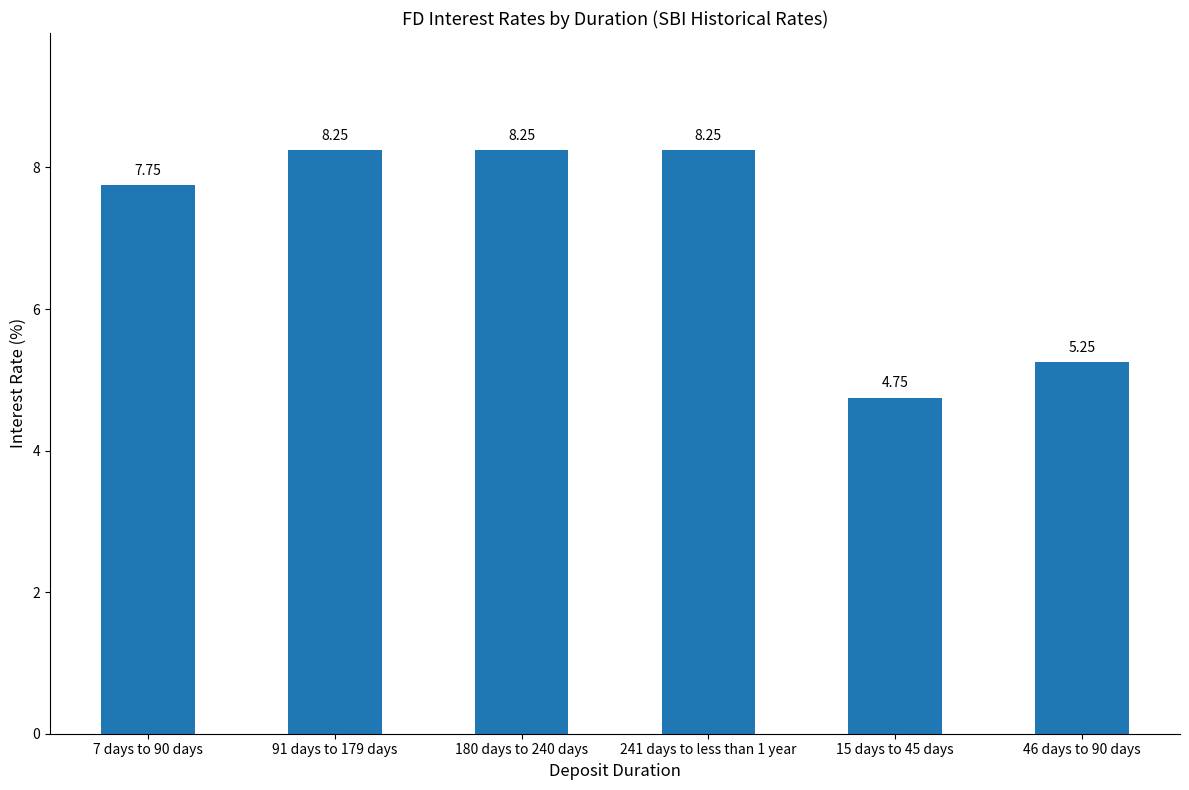

What is the sum of all values?

42.5